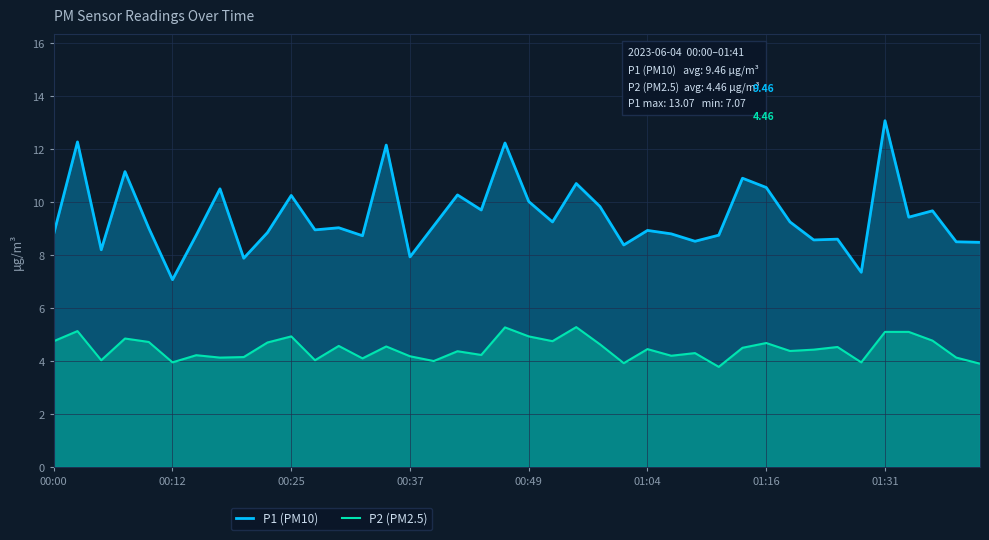

True or false: P2 (PM2.5) and P1 (PM10) intersect in this chart.

False